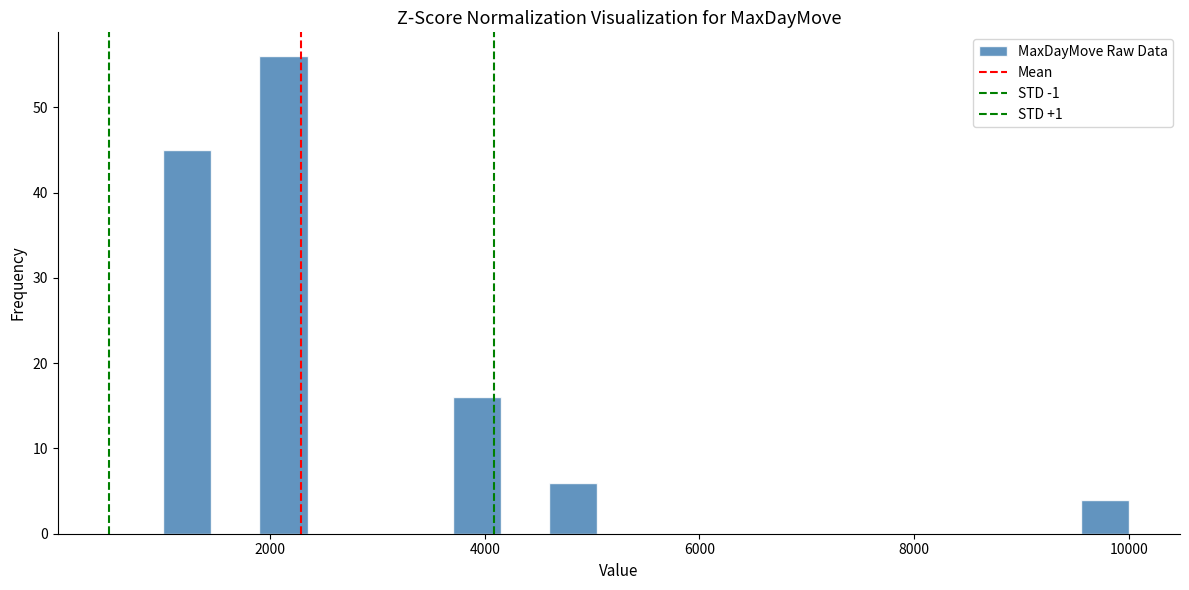

Around what value on the x-axis is the tallest bar? Give the approximate position of its centre, as read against the axis.

2200